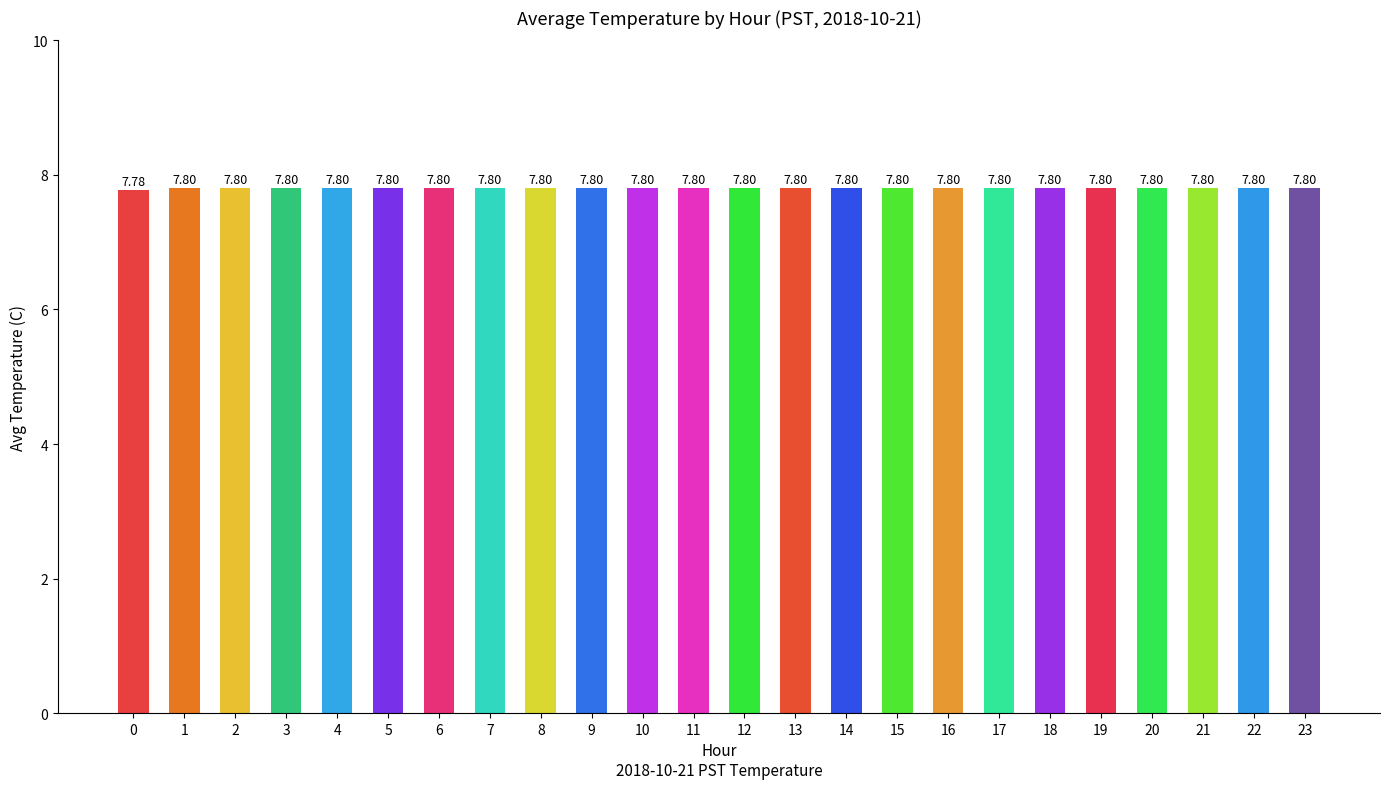

What is the average value?

7.8